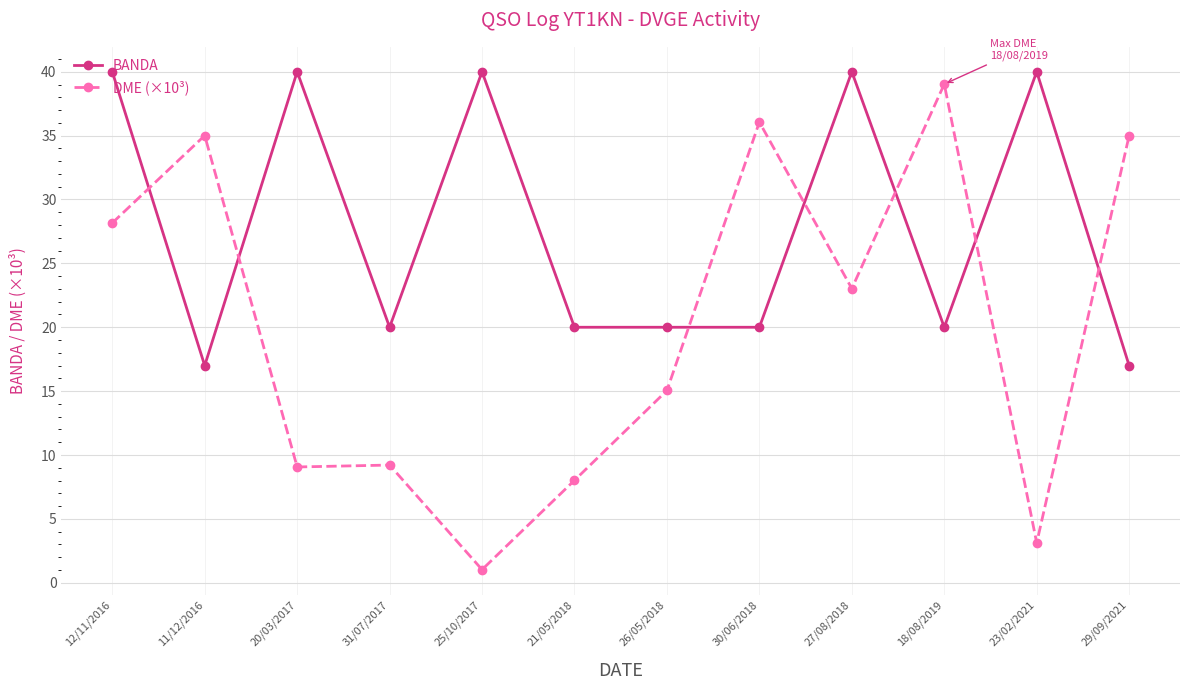

What position from the right is 11/12/2016?

11